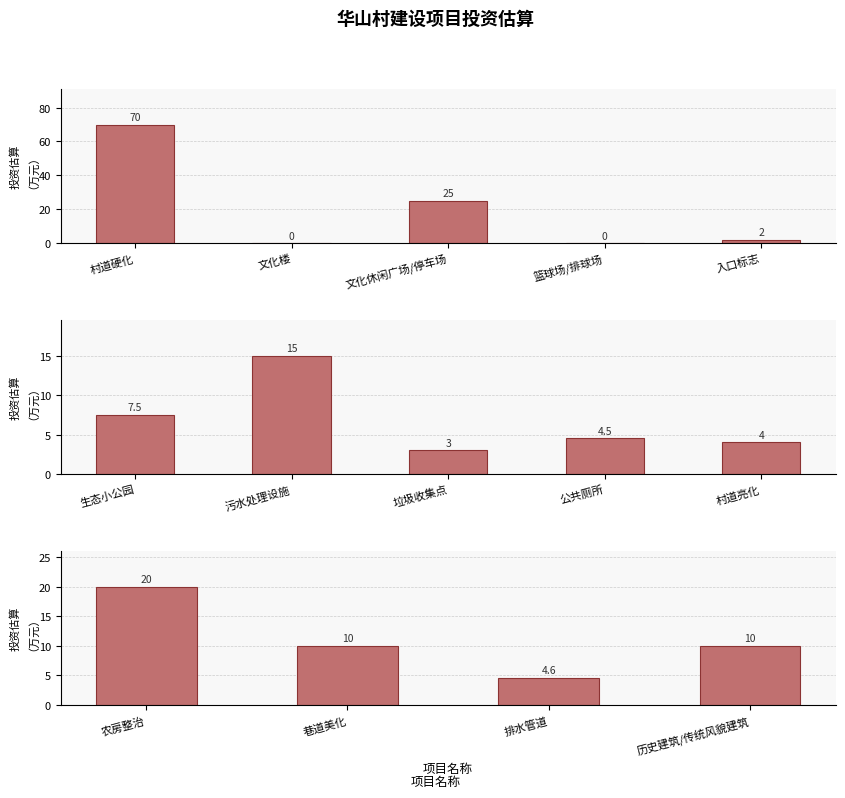

Does the chart contain stacked bars?

No